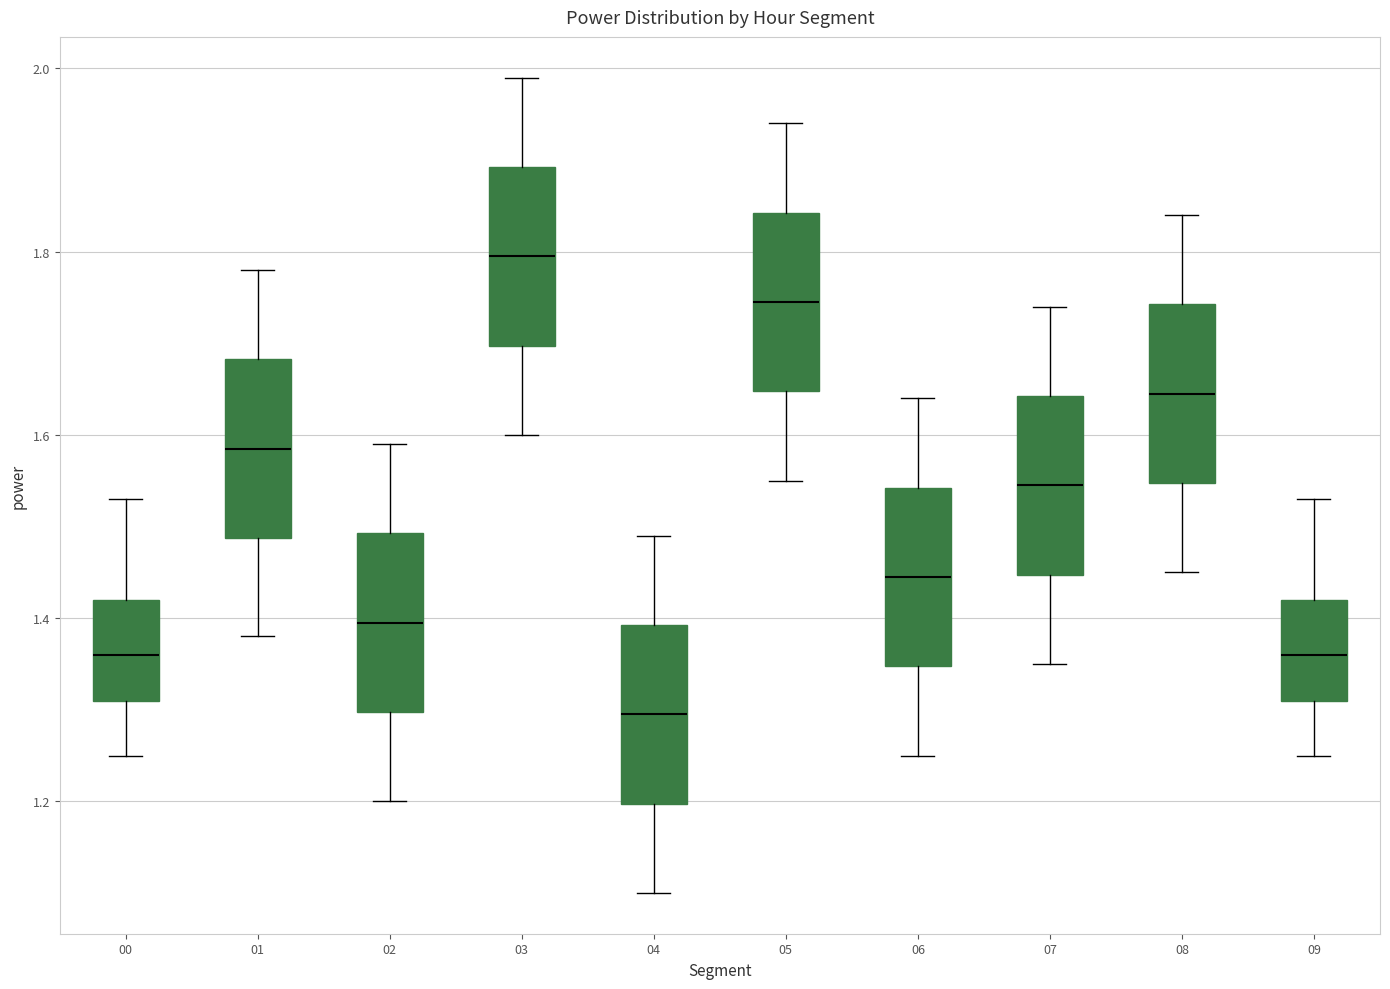

Reading left to right, read every box against the y-axis: the position of its median line, the range the box covers, and the ends of its whiskers. The values are not printed on the chart, so give them approximately, as read against the axis.

00: median 1.36, box 1.32 to 1.42, whiskers 1.26 to 1.54
01: median 1.58, box 1.48 to 1.68, whiskers 1.38 to 1.78
02: median 1.40, box 1.30 to 1.50, whiskers 1.20 to 1.60
03: median 1.80, box 1.70 to 1.90, whiskers 1.60 to 2.00
04: median 1.30, box 1.20 to 1.40, whiskers 1.10 to 1.50
05: median 1.74, box 1.64 to 1.84, whiskers 1.56 to 1.94
06: median 1.44, box 1.34 to 1.54, whiskers 1.26 to 1.64
07: median 1.54, box 1.44 to 1.64, whiskers 1.36 to 1.74
08: median 1.64, box 1.54 to 1.74, whiskers 1.46 to 1.84
09: median 1.36, box 1.32 to 1.42, whiskers 1.26 to 1.54